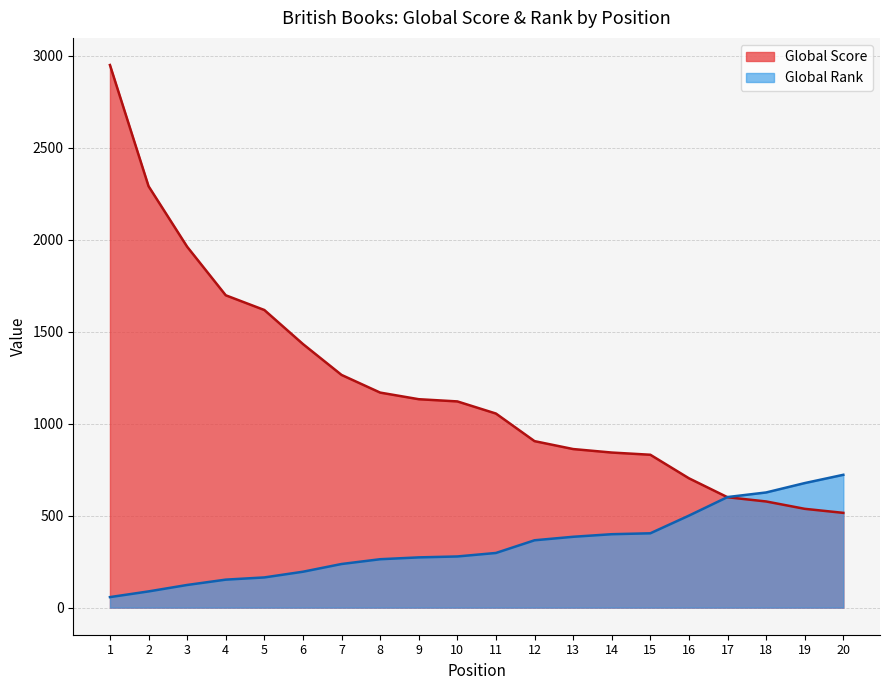

True or false: Global Rank has a value of 26 at 2.

False